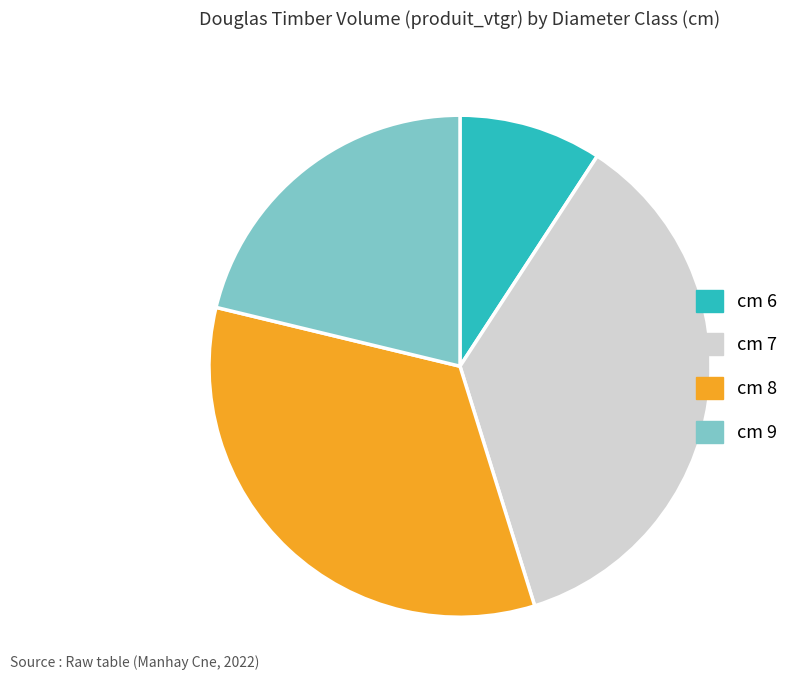

Is it true that cm 7 is 36% of the pie?

True